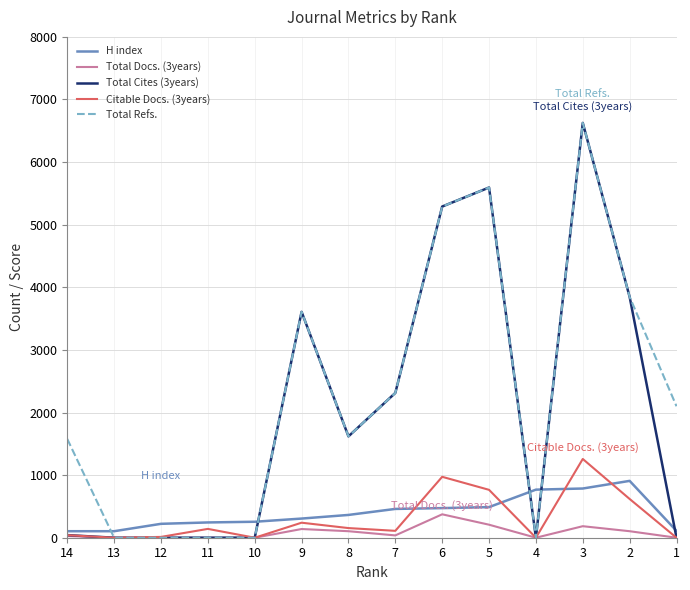

Which series has the largest range (max minus min)?

Total Cites (3years)